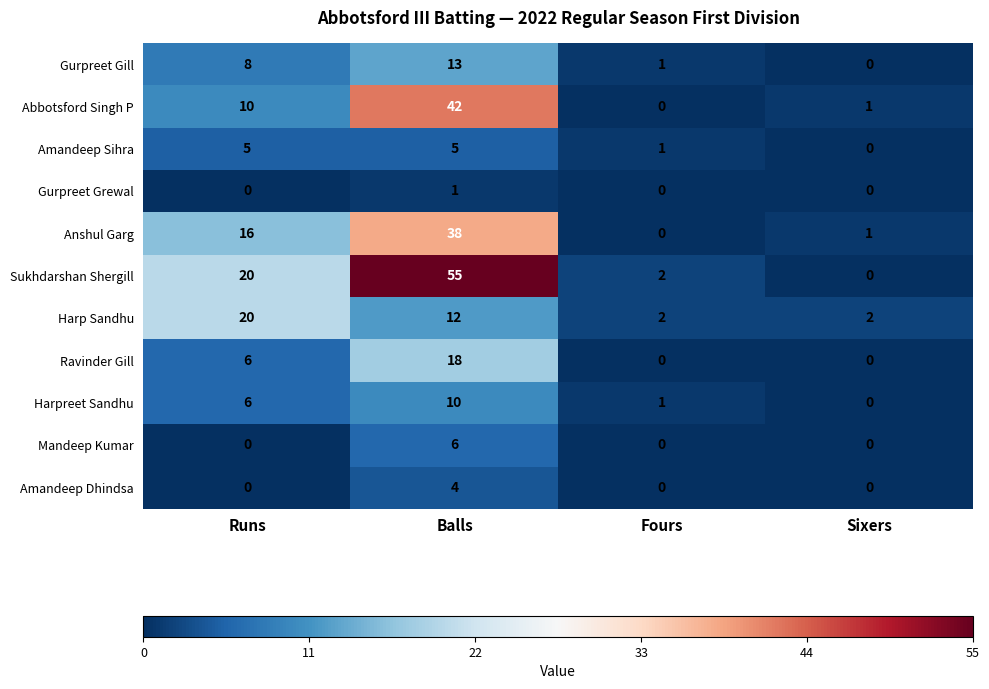

Rank the series by their maximum value, from lowest to highest.

Gurpreet Grewal, Amandeep Dhindsa, Amandeep Sihra, Mandeep Kumar, Harpreet Sandhu, Gurpreet Gill, Ravinder Gill, Harp Sandhu, Anshul Garg, Abbotsford Singh P, Sukhdarshan Shergill